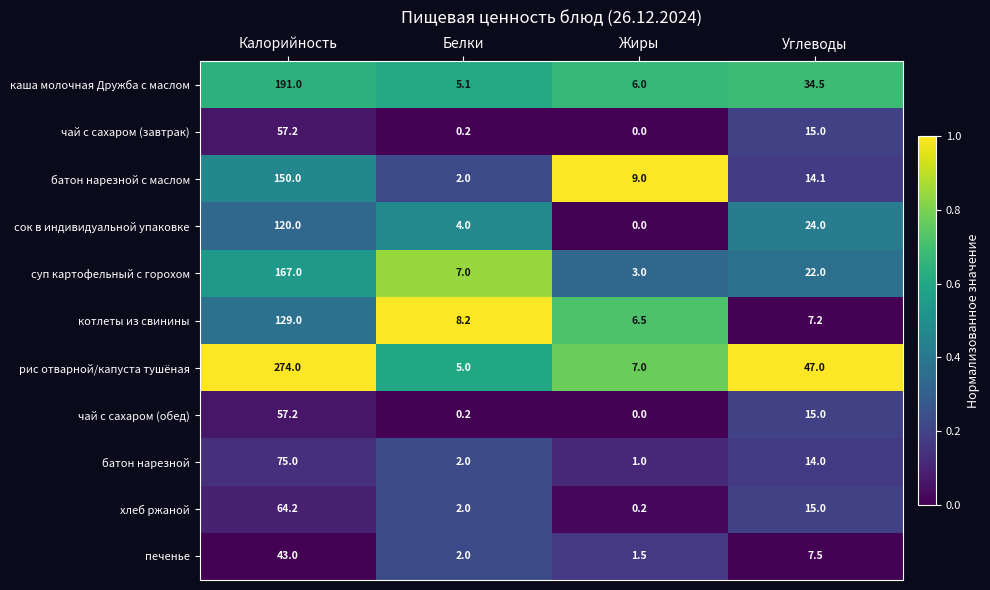

Read the сок в индивидуальной упаковке value at Углеводы.

24.0